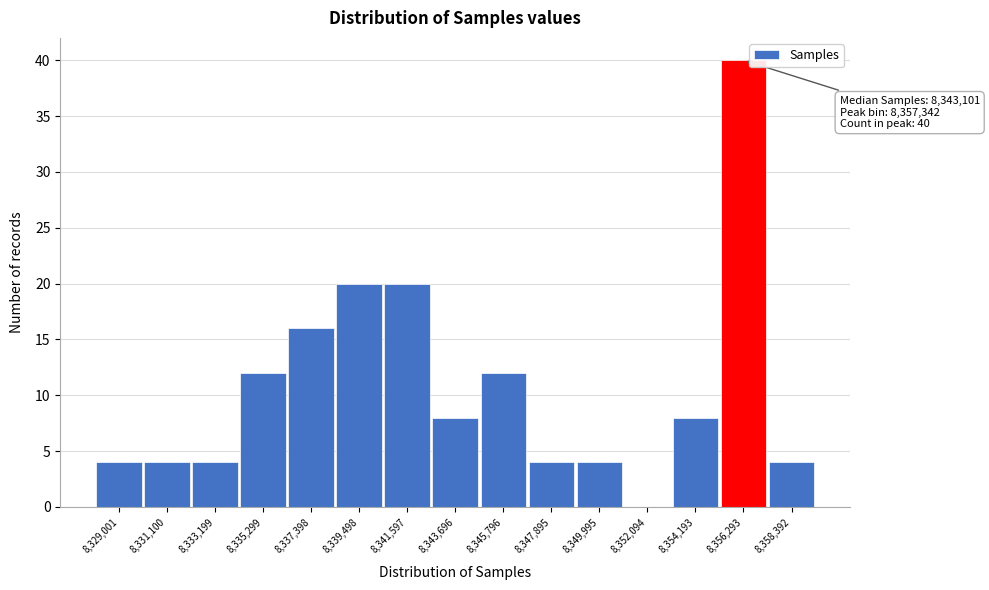

Reading right to left, what are all the values shown in this chart?

8,358,392=4	8,356,293=40	8,354,193=8	8,352,094=0	8,349,995=4	8,347,895=4	8,345,796=12	8,343,696=8	8,341,597=20	8,339,498=20	8,337,398=16	8,335,299=12	8,333,199=4	8,331,100=4	8,329,001=4